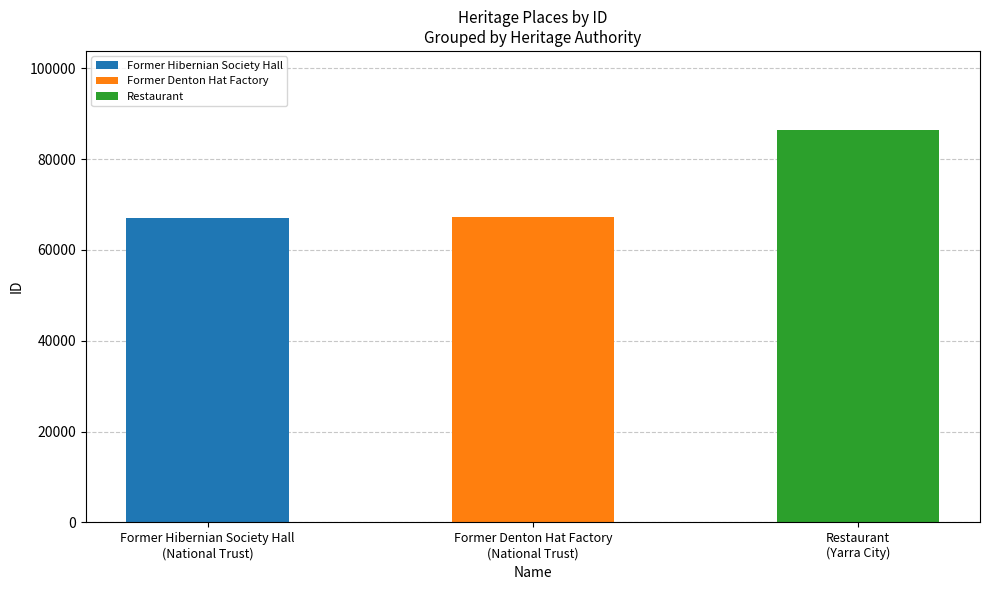

How many data points are above 67144?

1